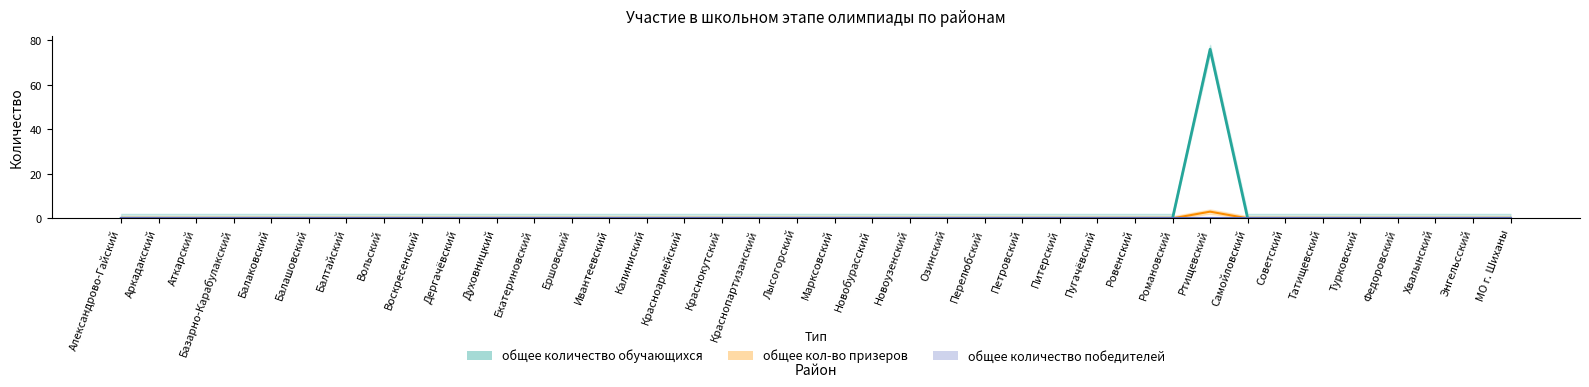

What is the label of the 37th point from the left?

Энгельсский